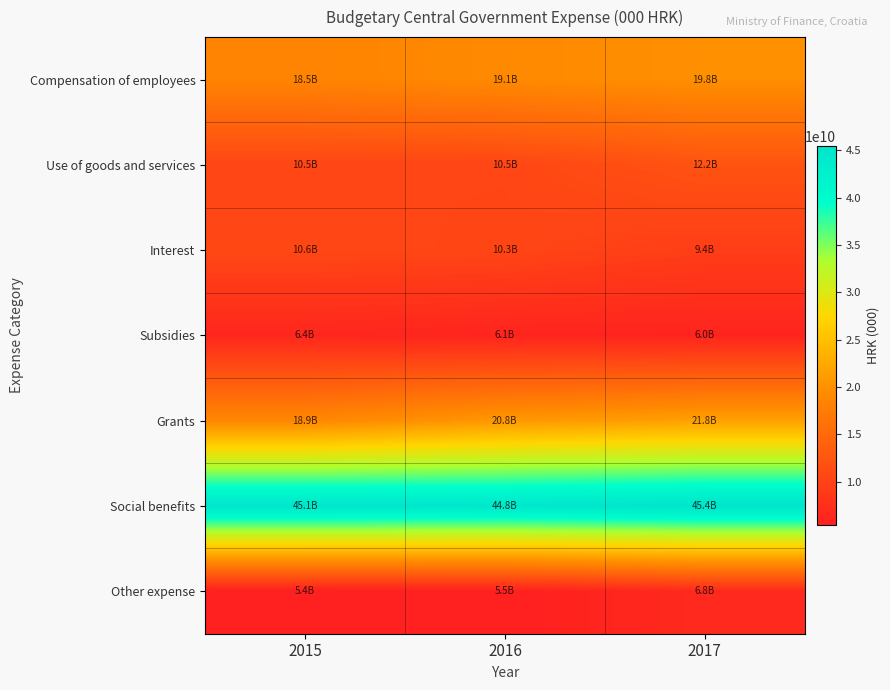

What is the minimum value for Interest?

9358439000